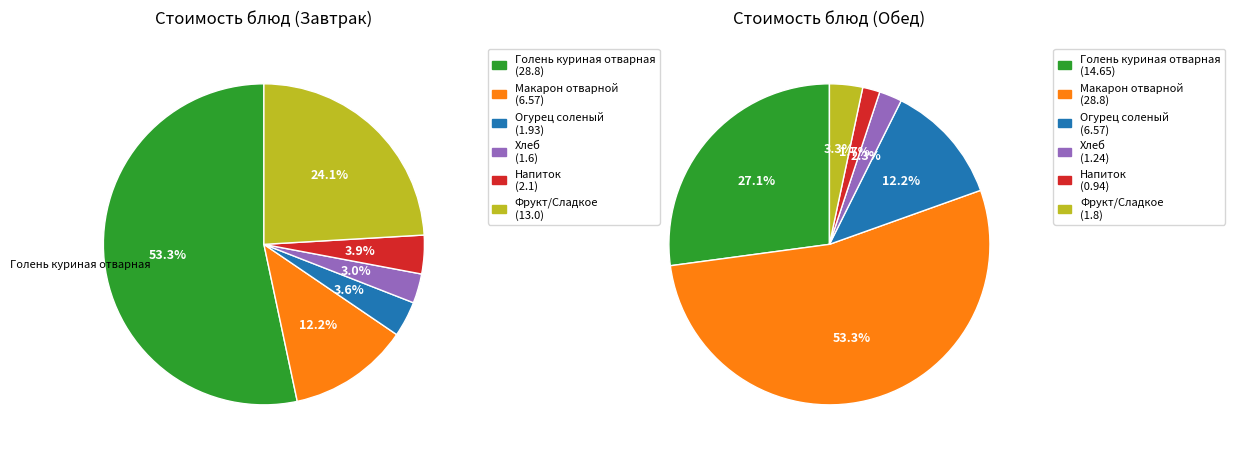

How many slices are in this pie chart?

6